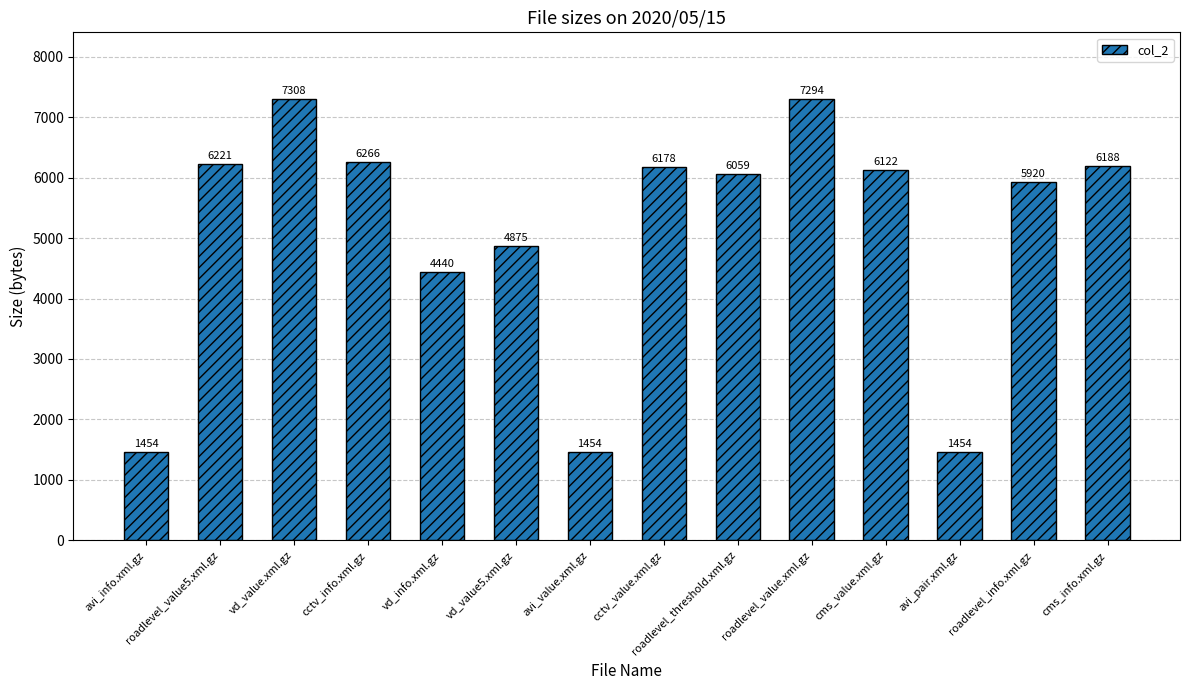

What is the minimum value shown in the chart?

1454